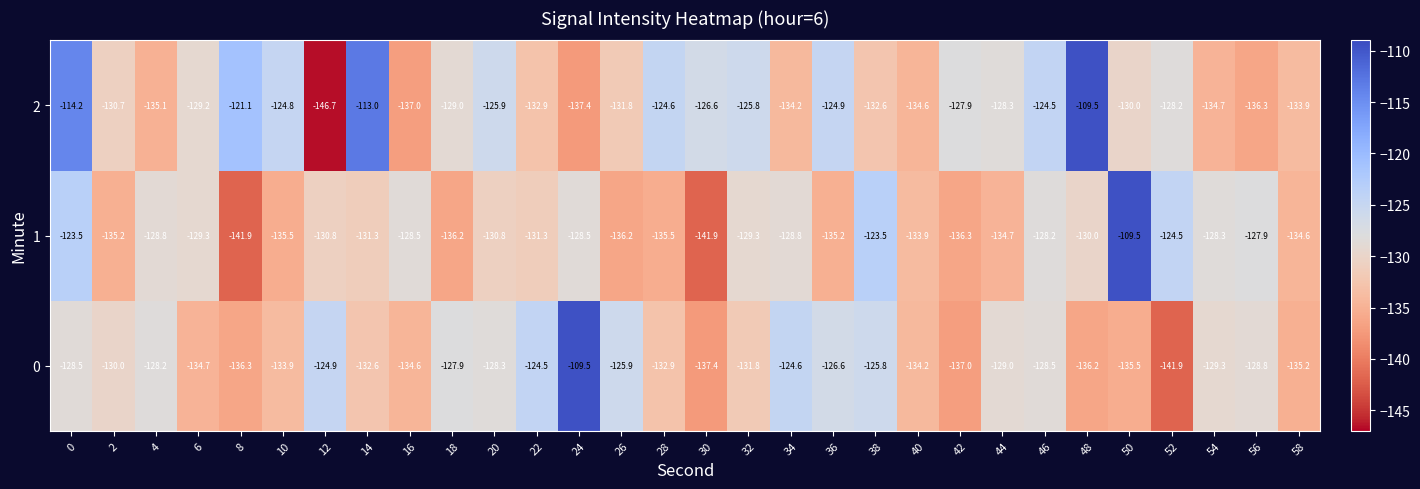

What is the total value across all series at 44?

-392.0